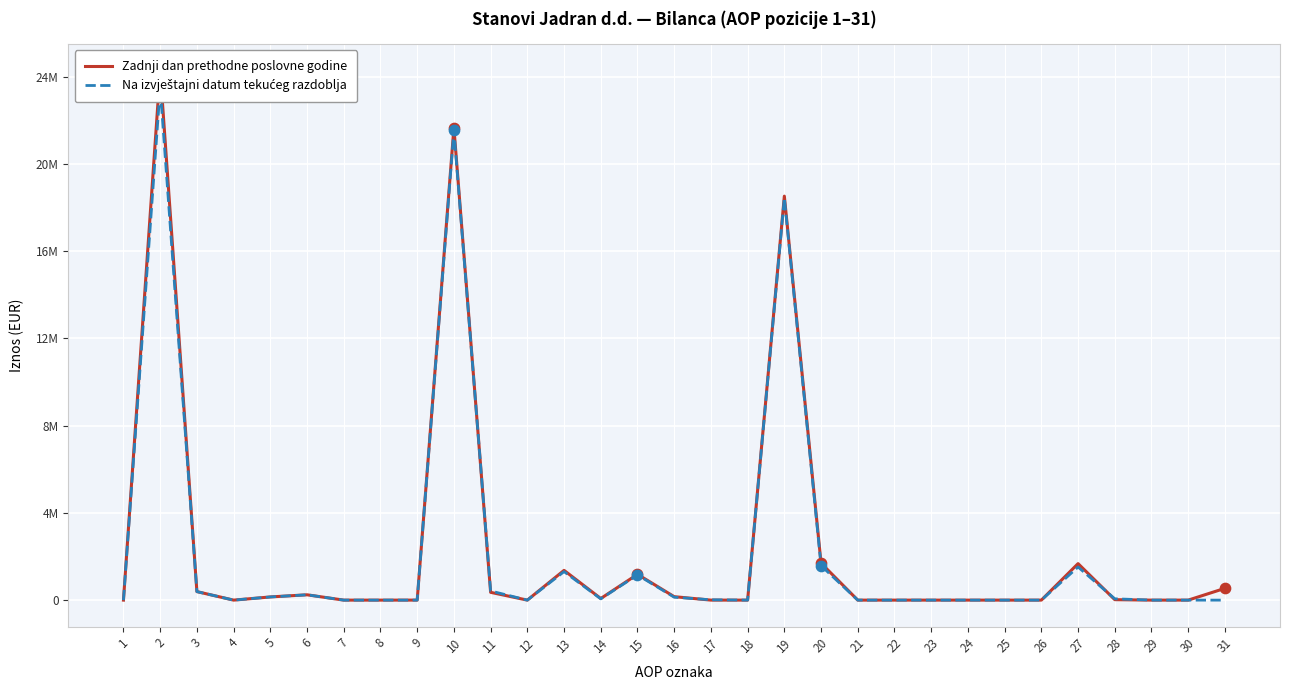

What are all the series names shown in the legend?

Zadnji dan prethodne poslovne godine, Na izvještajni datum tekućeg razdoblja